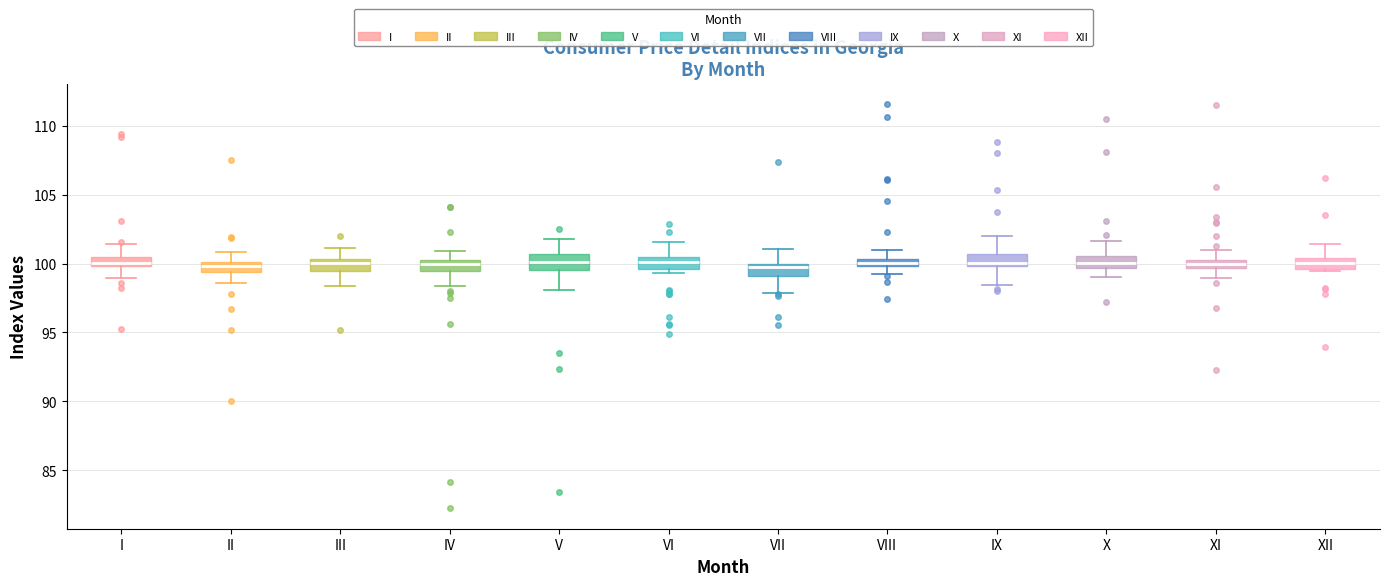

Where is the lower edge of the box for V on the y-axis? The values are not printed on the chart, so give them approximately, as read against the axis.

99.5